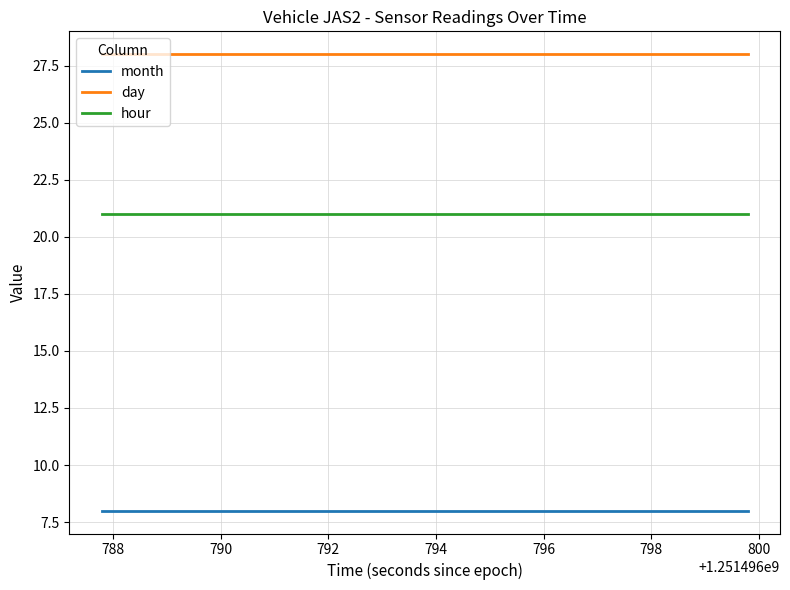

True or false: month and hour intersect in this chart.

False